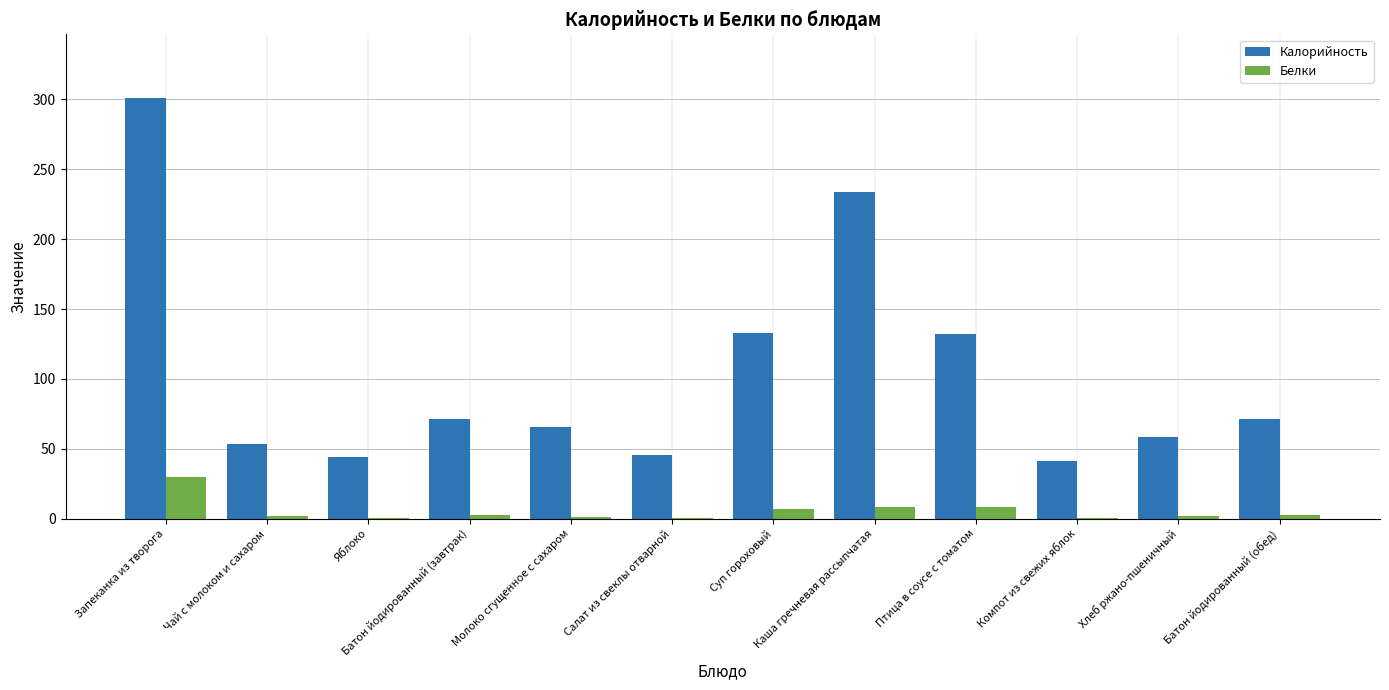

What is the maximum value shown in the chart?

301.3